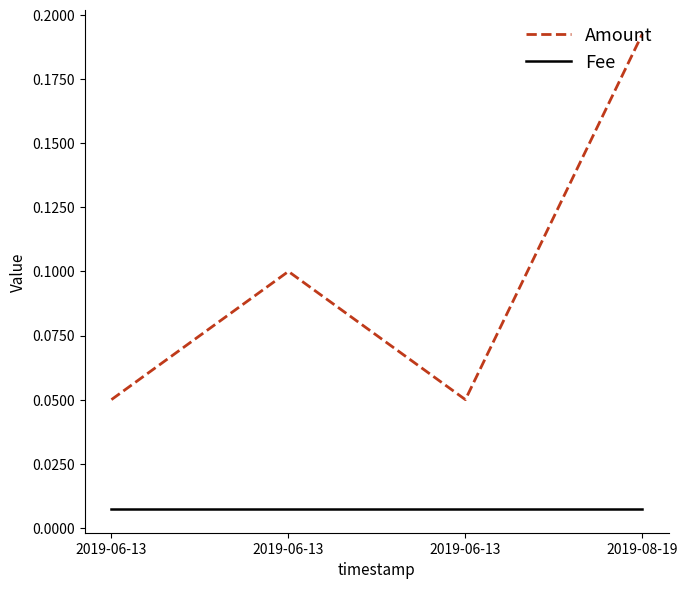

Reading left to right, list all the values displayed in this chart.

Amount: 0.1	0.1	0.1	0.2
Fee: 0.0	0.0	0.0	0.0